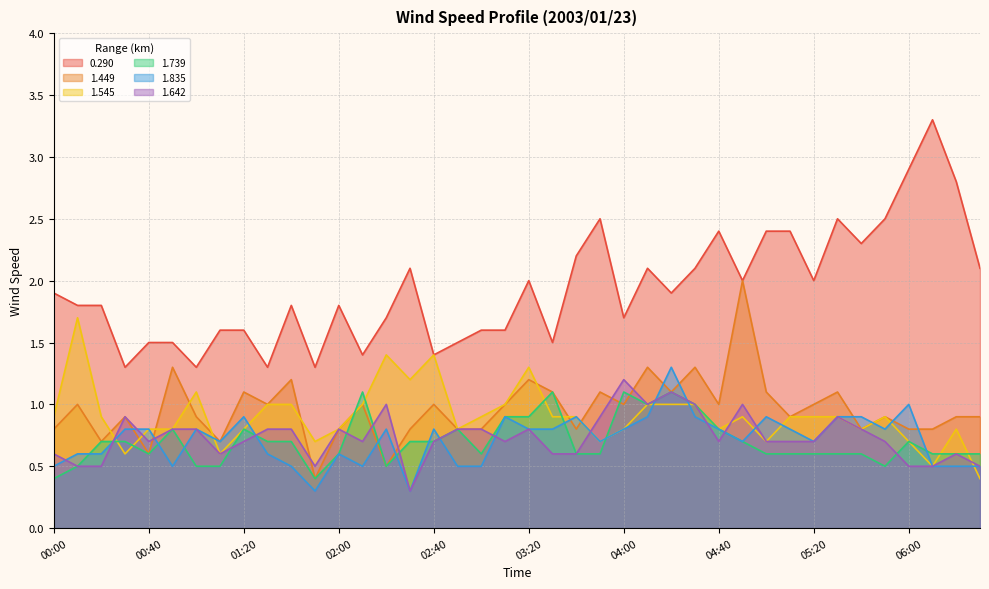

What is the difference between the maximum and minimum values in the 1.739 series?

0.7